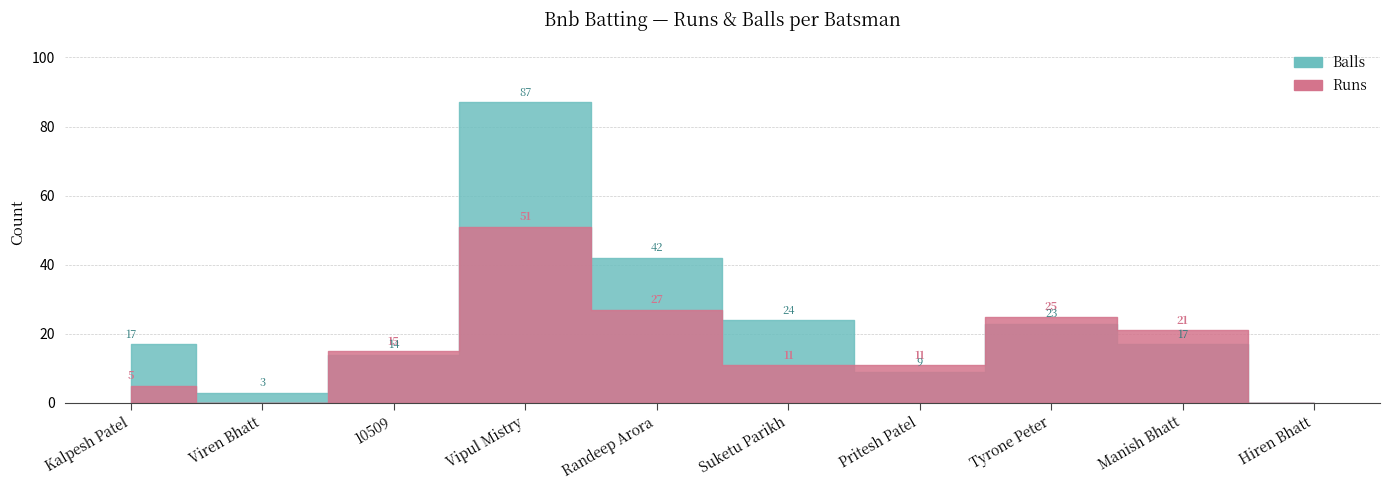

What position from the right is Viren Bhatt?

9